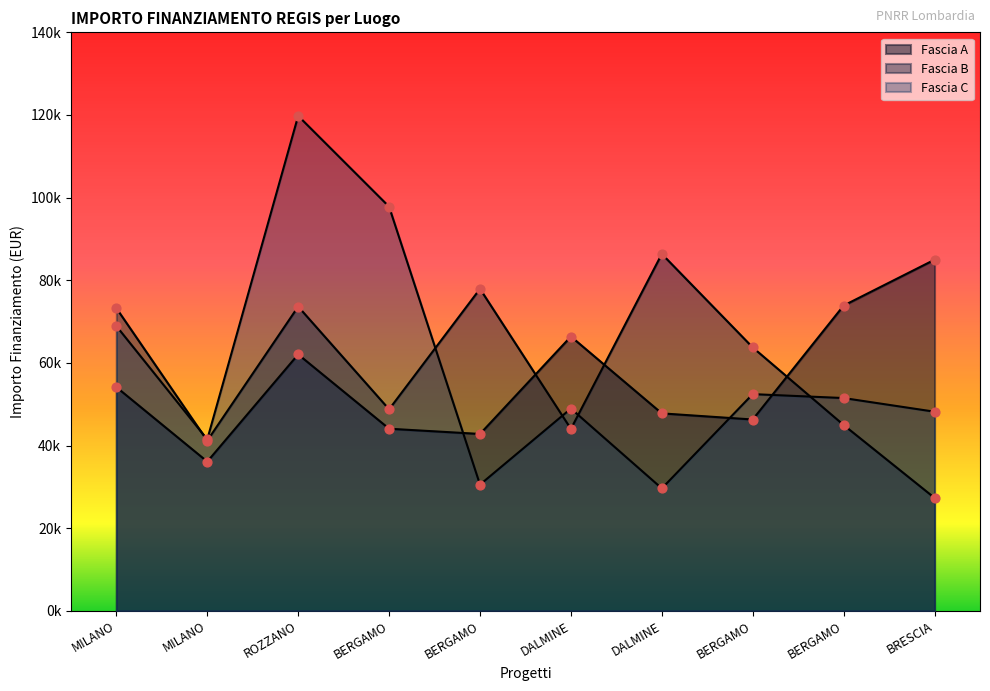

Is the value of Fascia B at DALMINE greater than the value of Fascia A at BERGAMO?

No